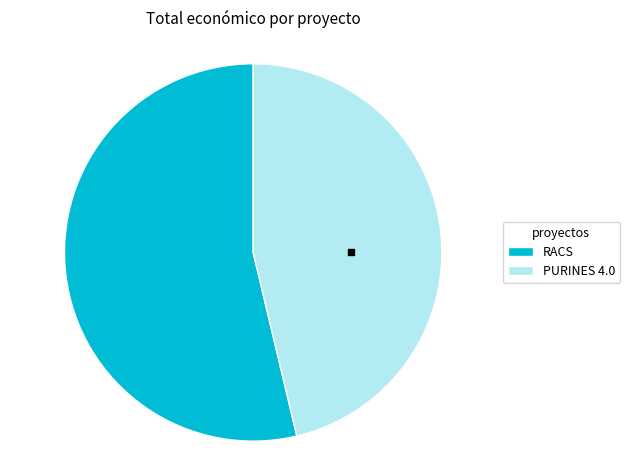

Which category accounts for the majority?

RACS